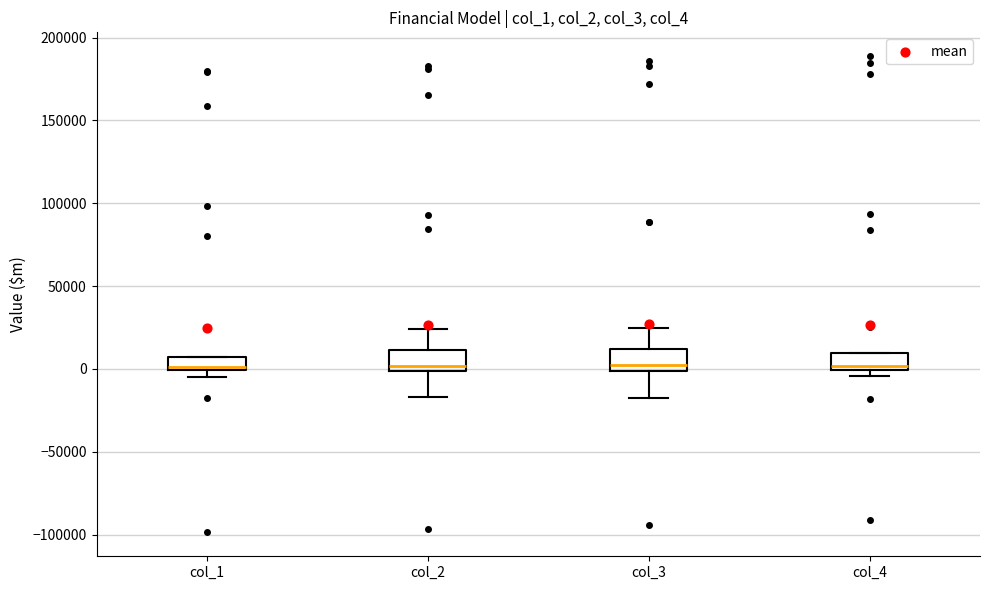

Reading left to right, transcribe this box plot: for each box, give where its median line is, the range the box spans, and where its two whiskers end, as read against the y-axis. The values are not printed on the chart, so give them approximately, as read against the axis.

col_1: median 0 (just above the box's lower edge), box 0 to 5000, whiskers -5000 to 5000
col_2: median 0 (just above the box's lower edge), box 0 to 10000, whiskers -15000 to 25000
col_3: median 0 (just above the box's lower edge), box 0 to 10000, whiskers -15000 to 25000
col_4: median 0 (just above the box's lower edge), box 0 to 10000, whiskers -5000 to 10000